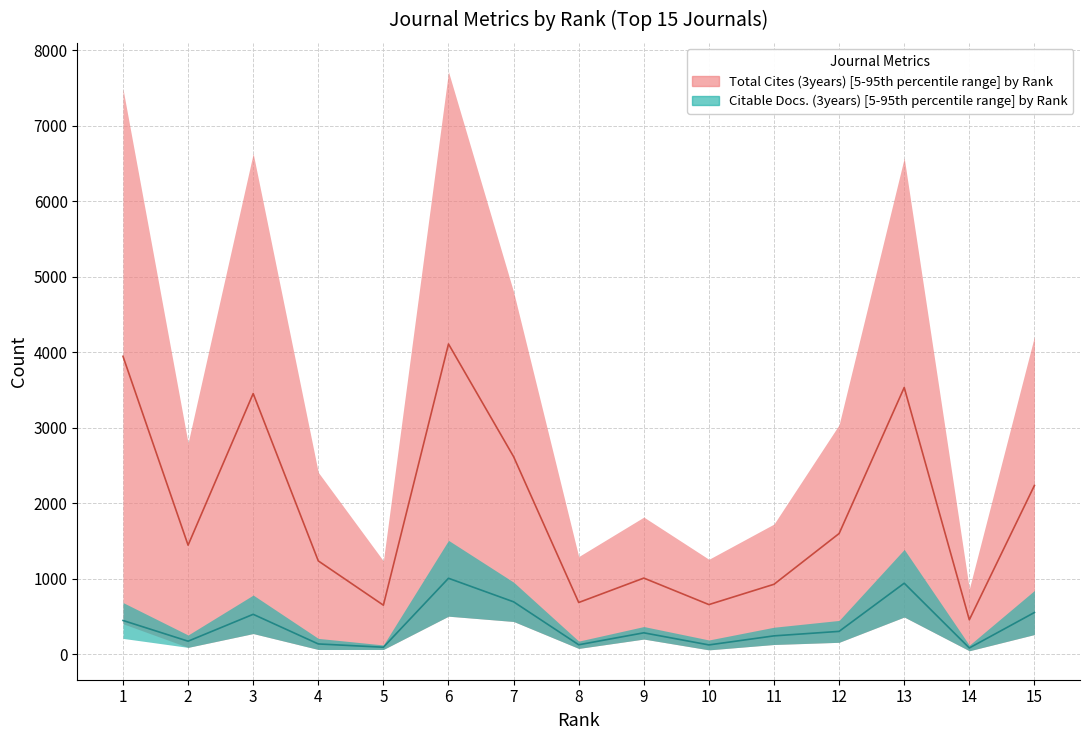

Where is the first local minimum for Total Cites (3years) upper?

2